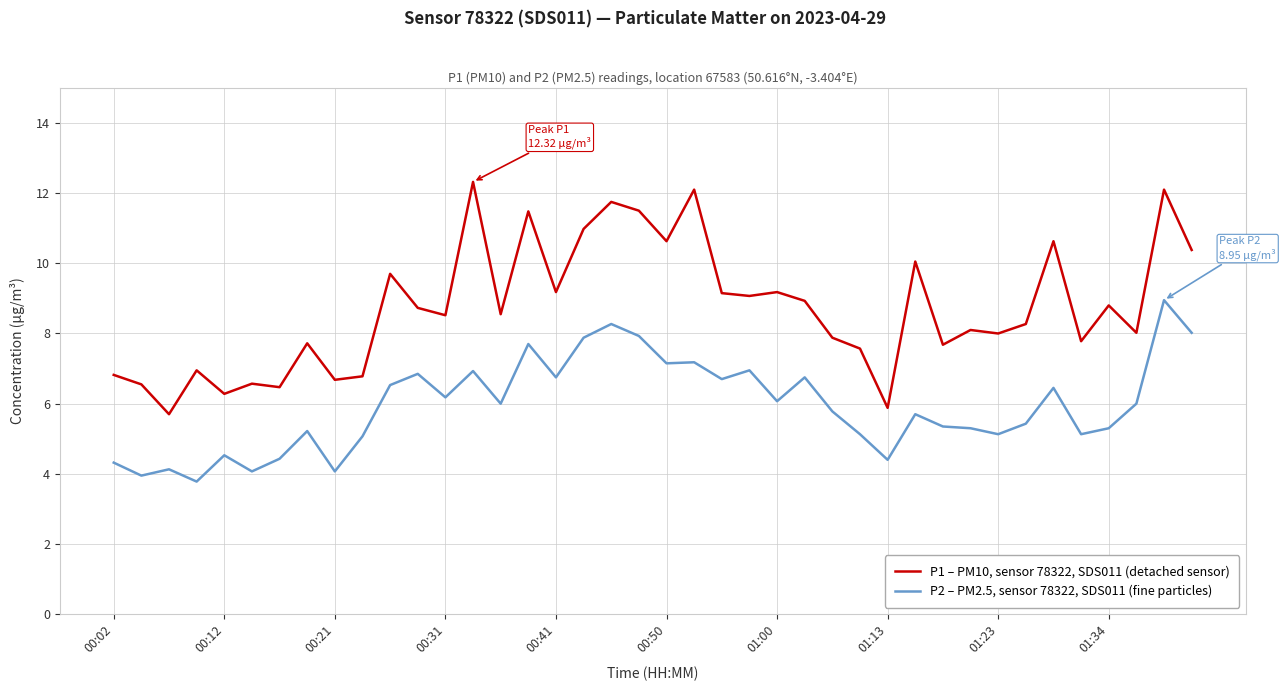

Which series has the widest spread of values?

P1 – PM10, sensor 78322, SDS011 (detached sensor)